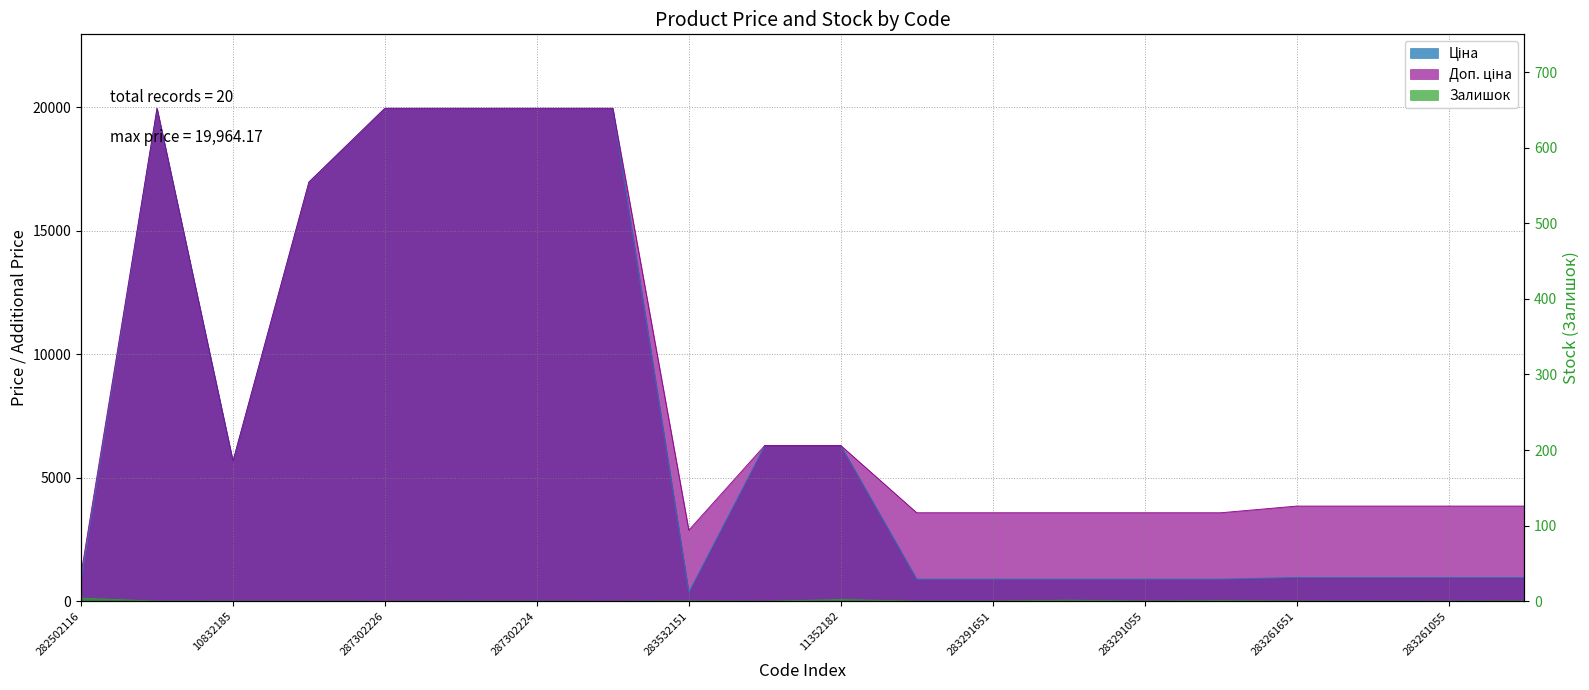

What is the approximate value of Ціна at 283291055?

895.9